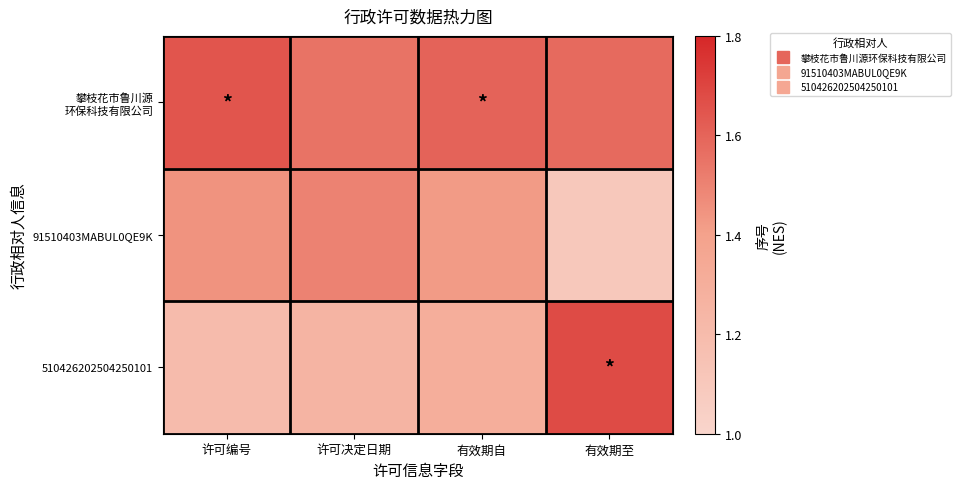

Rank the series by their maximum value, from highest to lowest.

510426202504250101, 攀枝花市鲁川源 环保科技有限公司, 91510403MABUL0QE9K